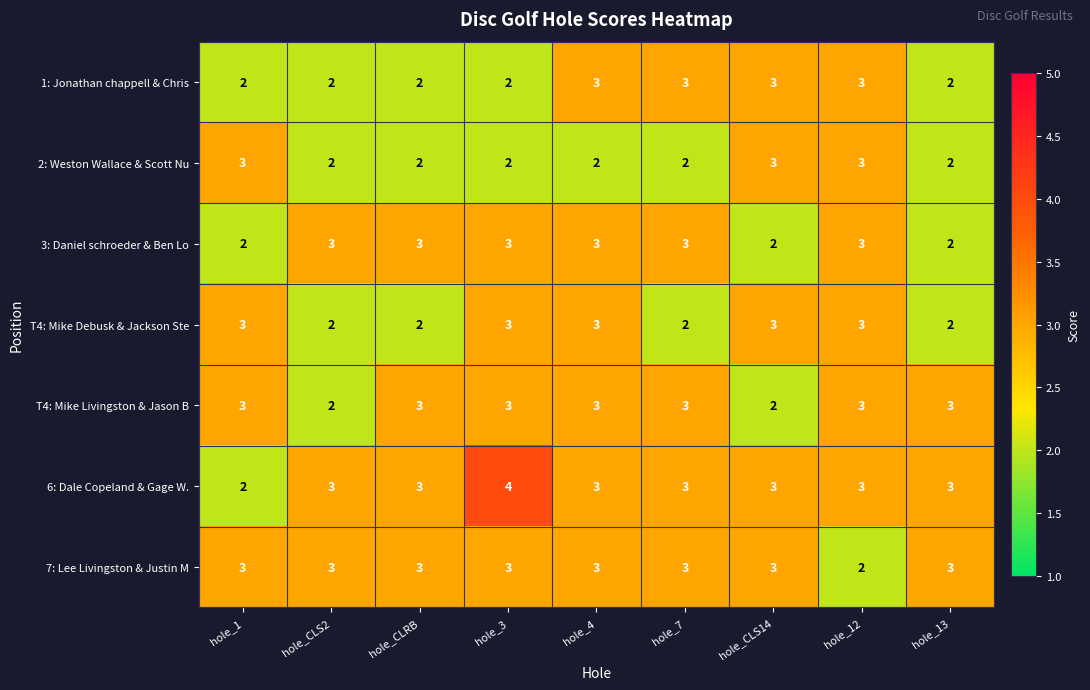

What is the sum of all 2: Weston Wallace & Scott Nu values?

21